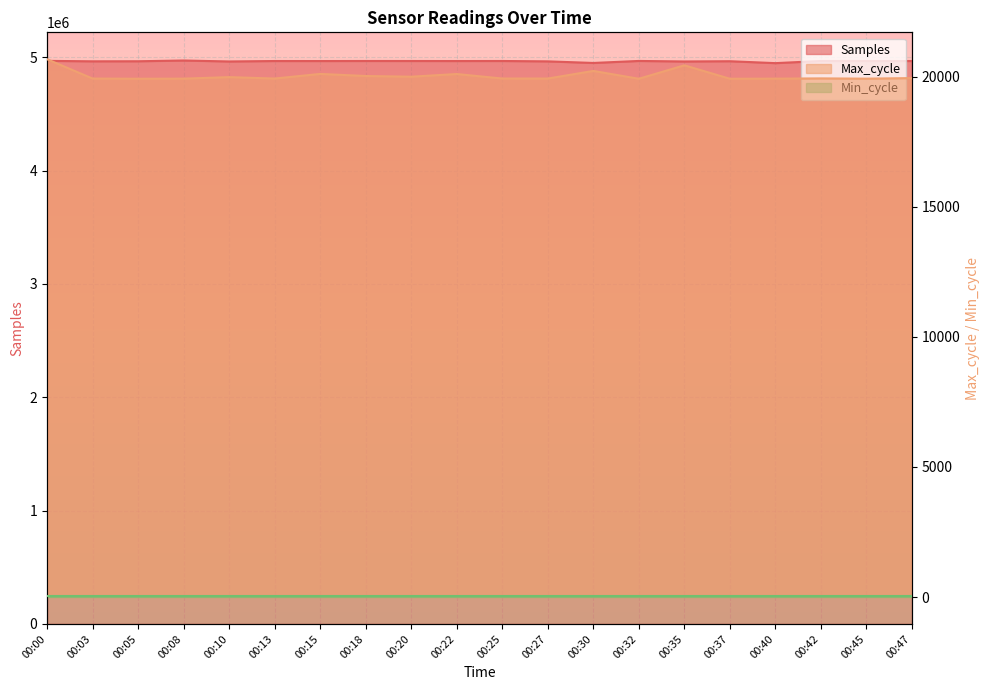

Where is the first local maximum for Samples?

00:08